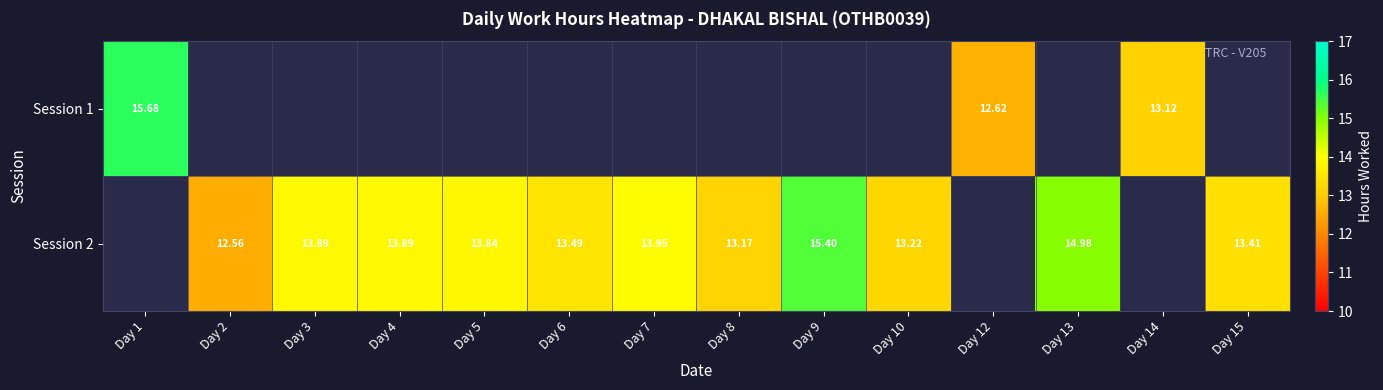

Which category has the highest value in the Session 1 series?

Day 1